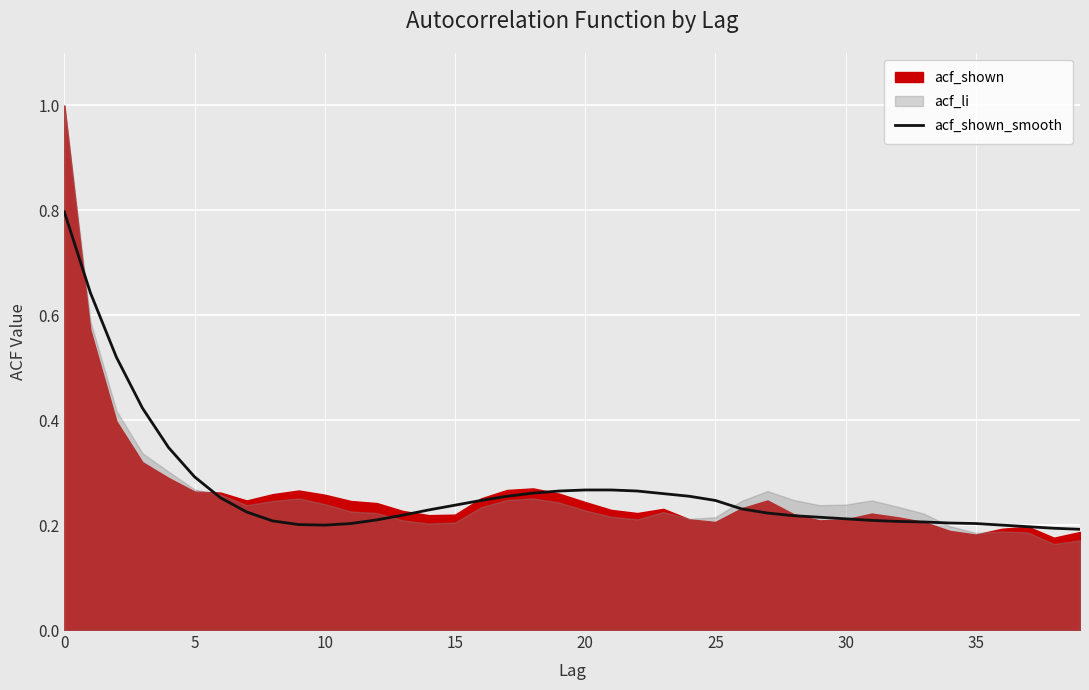

What is the label of the 30th point from the left?

29